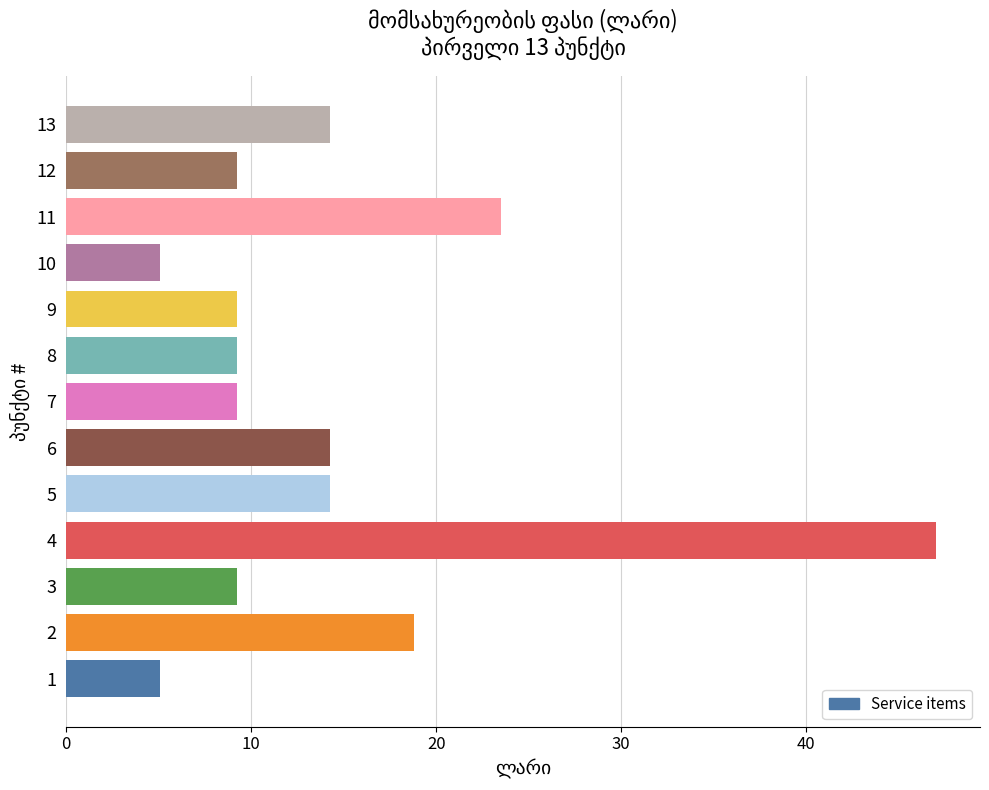

What is the ratio of the value at 13 to the value at 2?

0.8